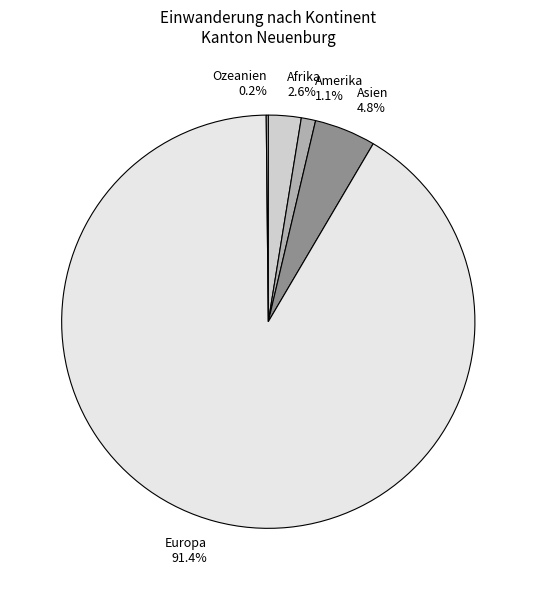

Which slice is the largest?

Europa